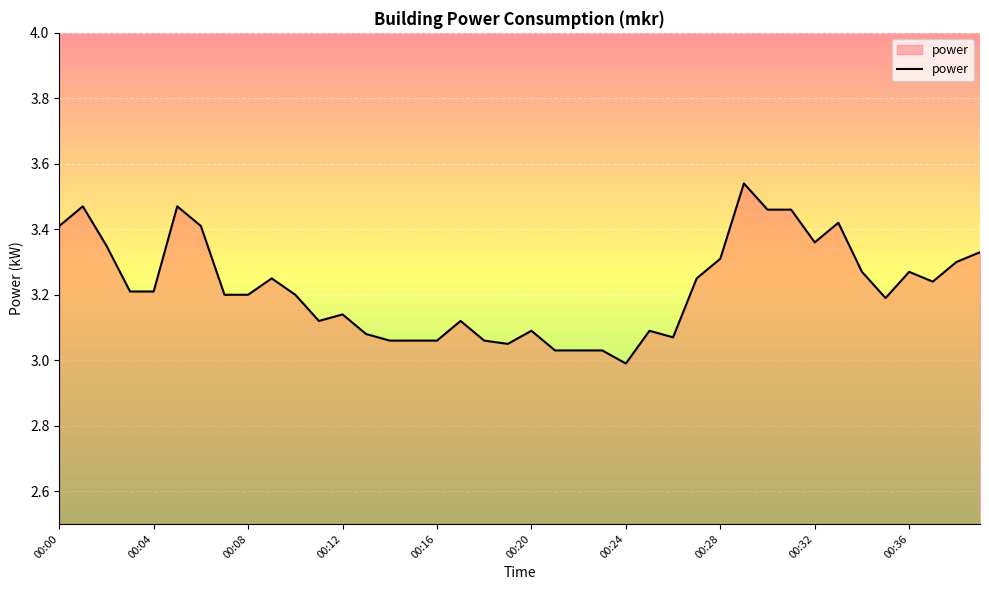

List the labels in order of value, smallest first.

00:24, 00:21, 00:22, 00:23, 00:19, 00:14, 00:15, 00:16, 00:18, 00:26, 00:13, 00:20, 00:25, 00:11, 00:17, 00:12, 00:35, 00:07, 00:08, 00:10, 00:03, 00:04, 00:37, 00:09, 00:27, 00:34, 00:36, 00:38, 00:28, 00:39, 00:02, 00:32, 00:00, 00:06, 00:33, 00:30, 00:31, 00:01, 00:05, 00:29